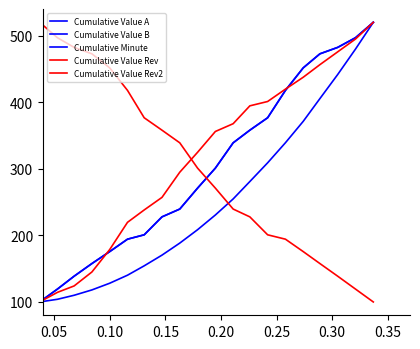

Which series has the largest total across all categories?

Cumulative Value Rev2